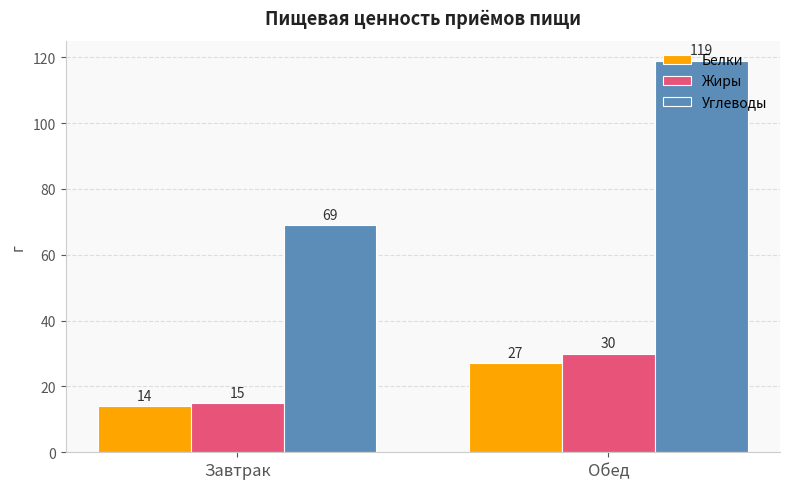

What is the spread (max minus min) of values at Завтрак?

55